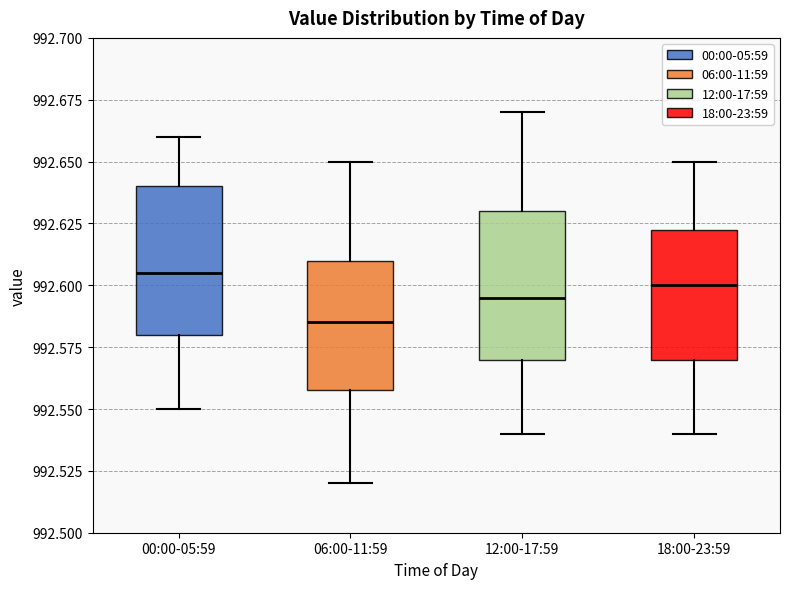

Where is the upper edge of the box for 12:00-17:59 on the y-axis? The values are not printed on the chart, so give them approximately, as read against the axis.

992.630